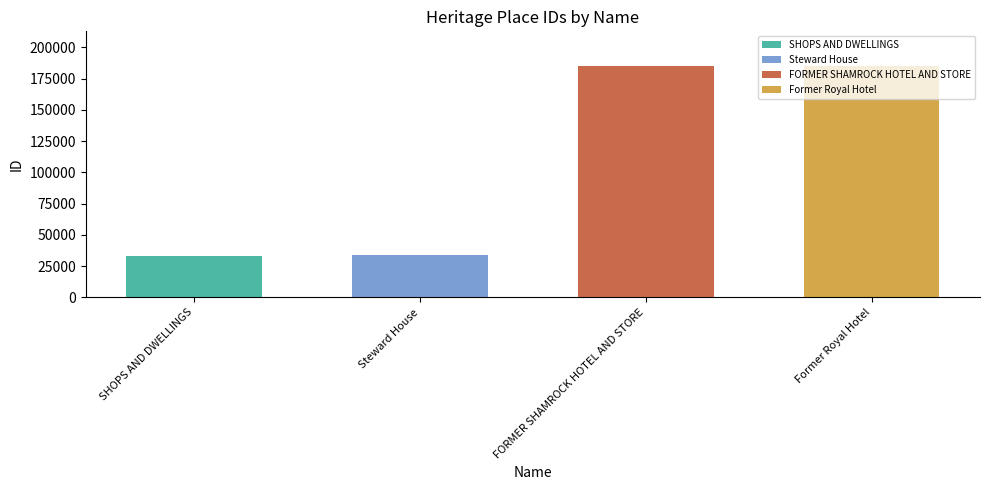

At which category does the chart reach its minimum across all series?

SHOPS AND DWELLINGS